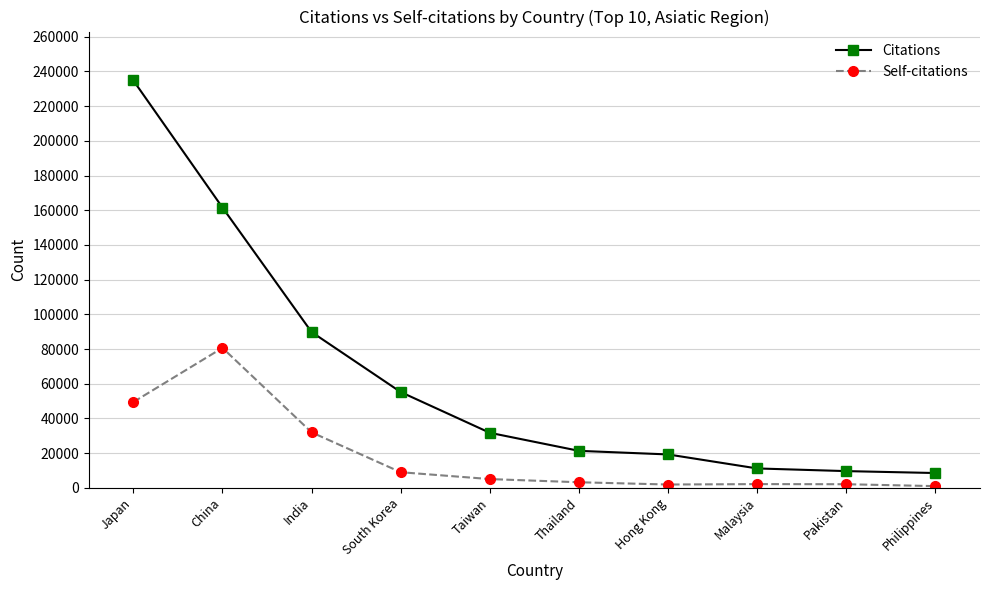

The value of Citations at Malaysia is 11153. True or false?

True